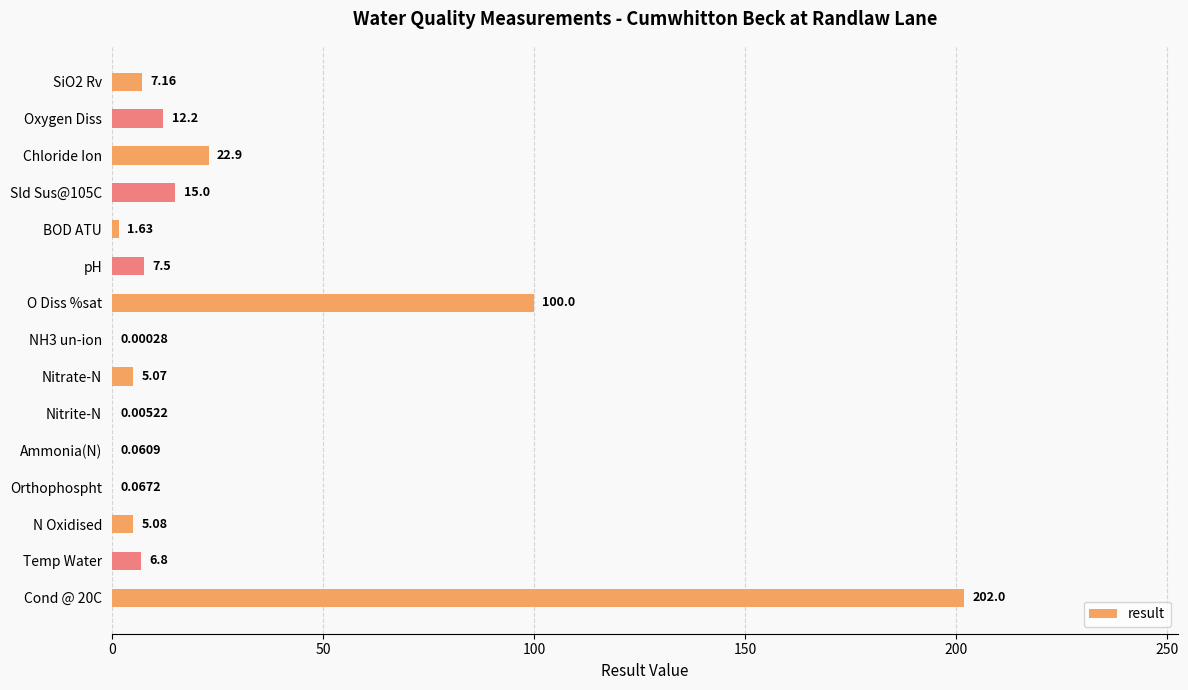

How many data points are less than 6?

7